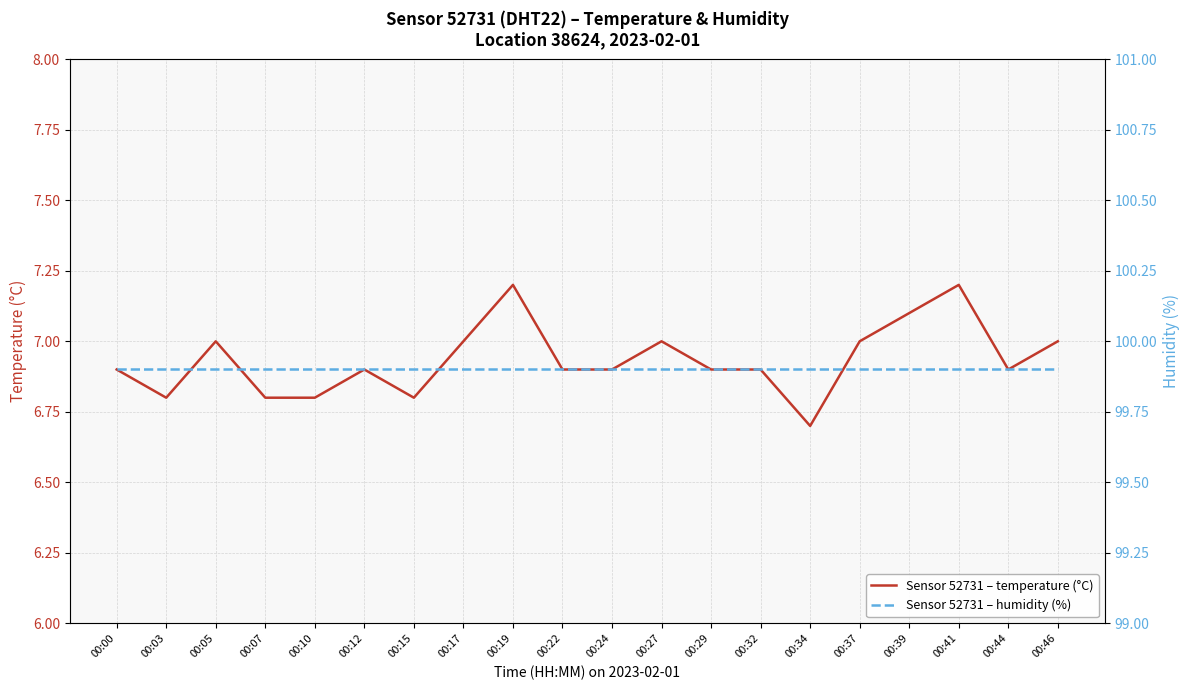

The humidity series shows 39.6 at 00:46. True or false?

False